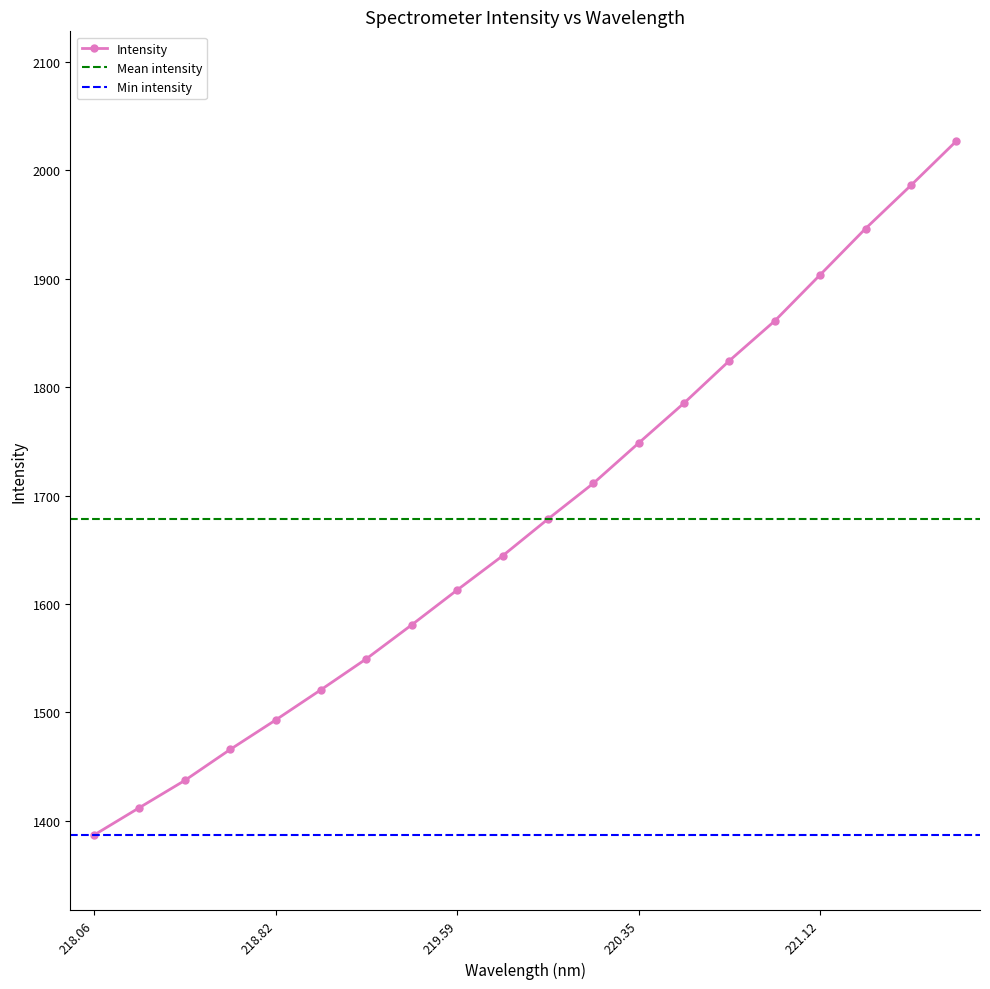

The Intensity series shows 1612.9 at 219.59. True or false?

True